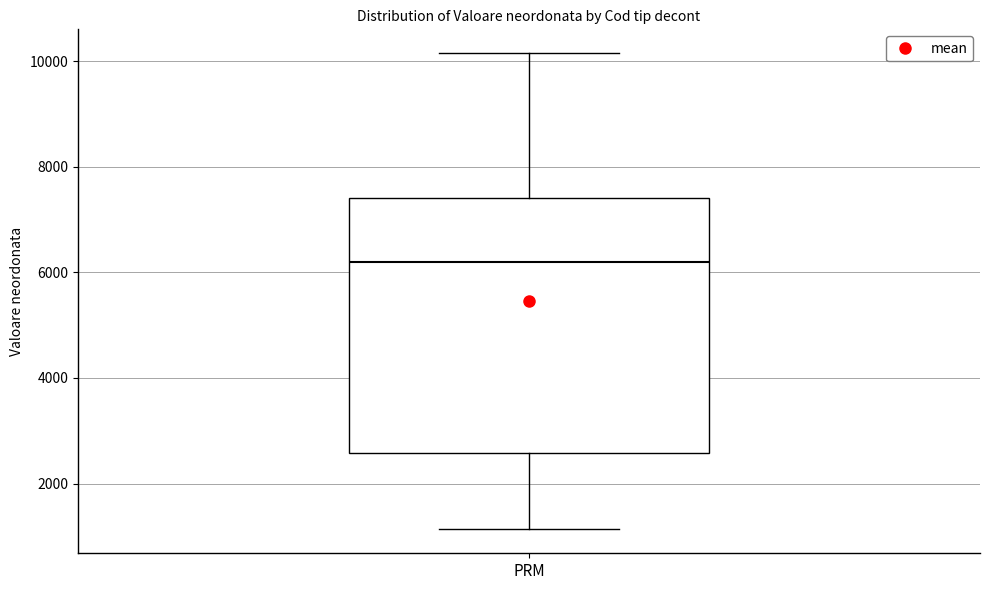

Transcribe this box plot: give where the median line is, the range the box spans, and where the two whiskers end, as read against the y-axis. The values are not printed on the chart, so give them approximately, as read against the axis.

median 6200, box 2600 to 7400, whiskers 1200 to 10200